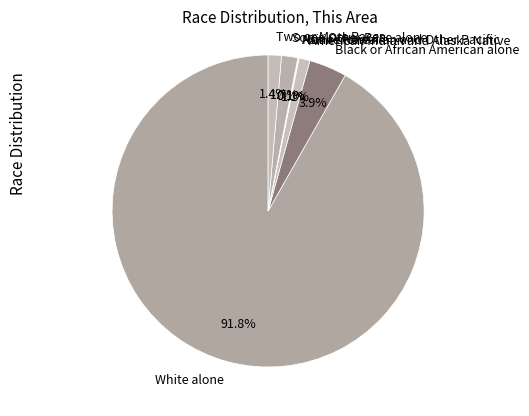

What portion of the pie excludes Some Other Race alone?

98.3%